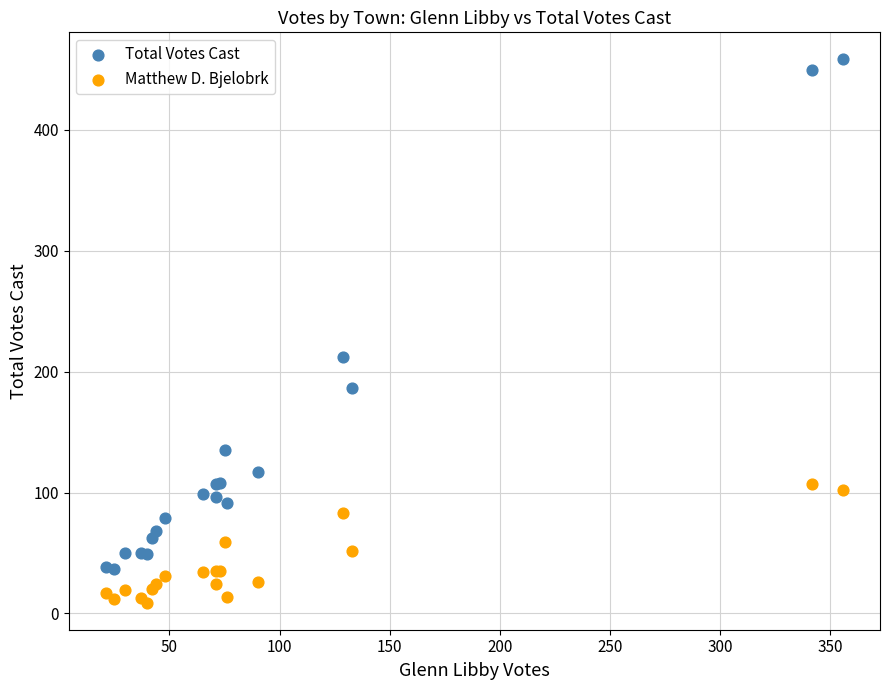

What are all the series names shown in the legend?

Total Votes Cast, Matthew D. Bjelobrk